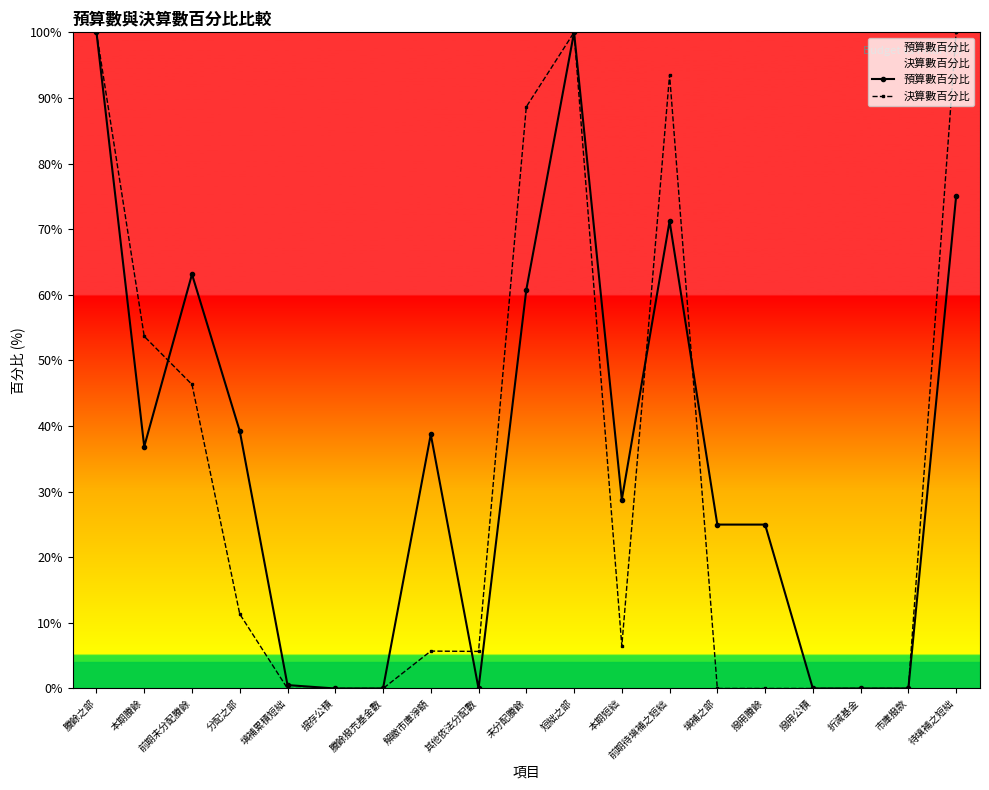

What is the greatest value displayed?

100.0